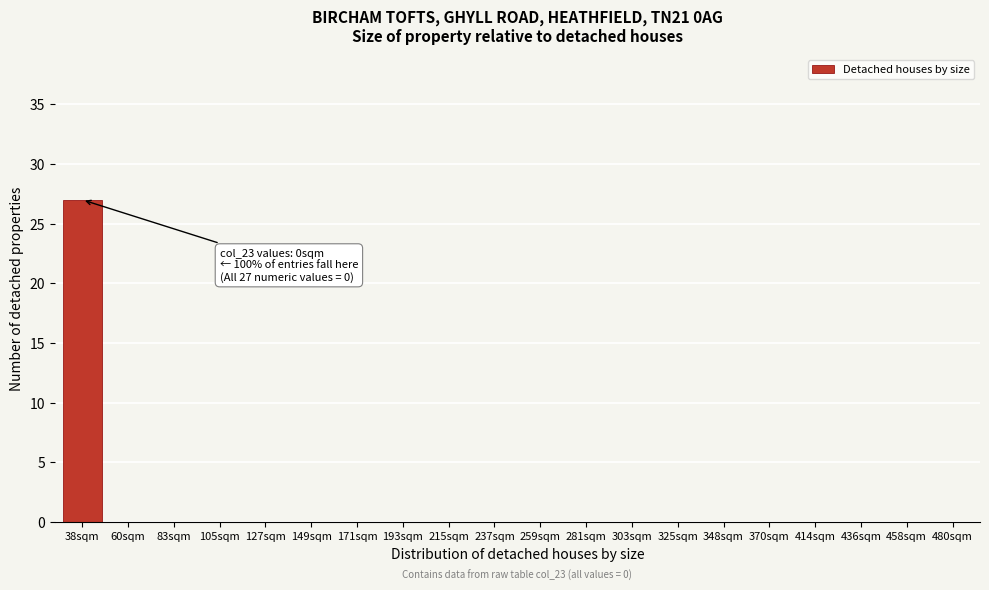

Reading left to right, transcribe all the data shown in this chart.

38sqm=27	60sqm=0	83sqm=0	105sqm=0	127sqm=0	149sqm=0	171sqm=0	193sqm=0	215sqm=0	237sqm=0	259sqm=0	281sqm=0	303sqm=0	325sqm=0	348sqm=0	370sqm=0	414sqm=0	436sqm=0	458sqm=0	480sqm=0